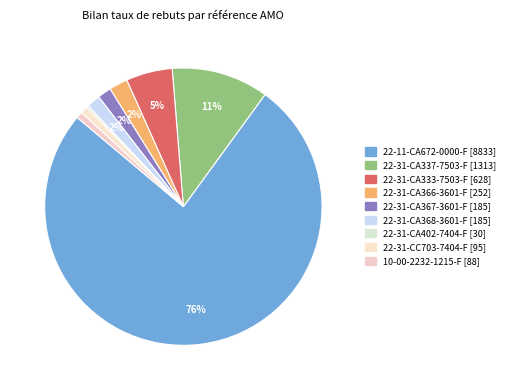

To the nearest percent, what is the combined percentage of 22-31-CA337-7503-F and 22-31-CA402-7404-F?

12%